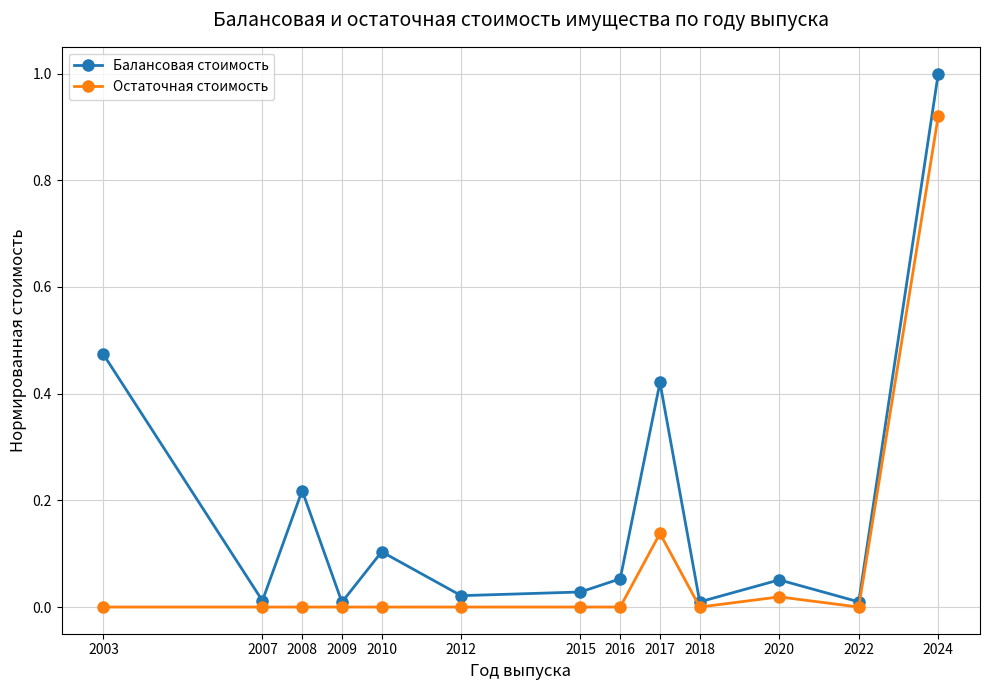

List the series in order of their overall mean, lowest first.

Остаточная стоимость, Балансовая стоимость